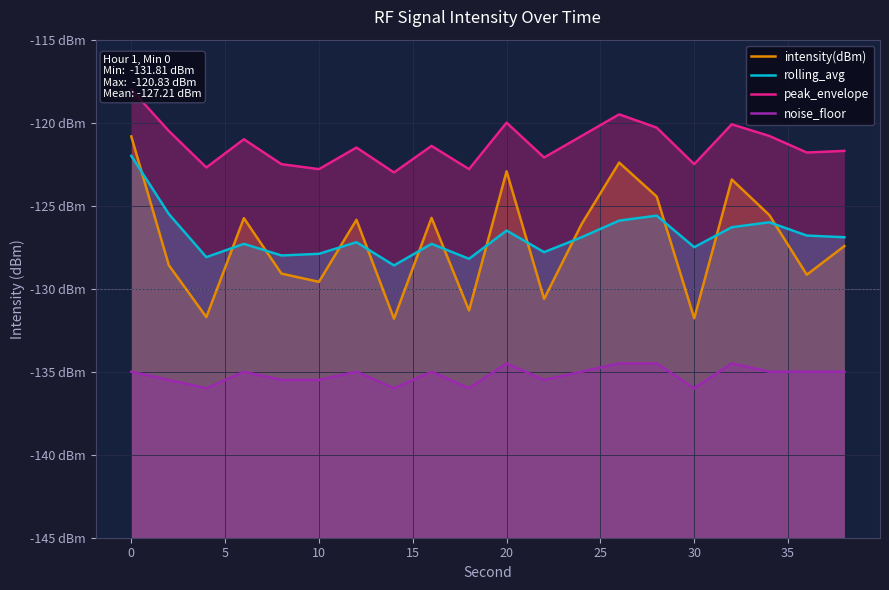

What is the highest value of the rolling_avg series?

-122.0